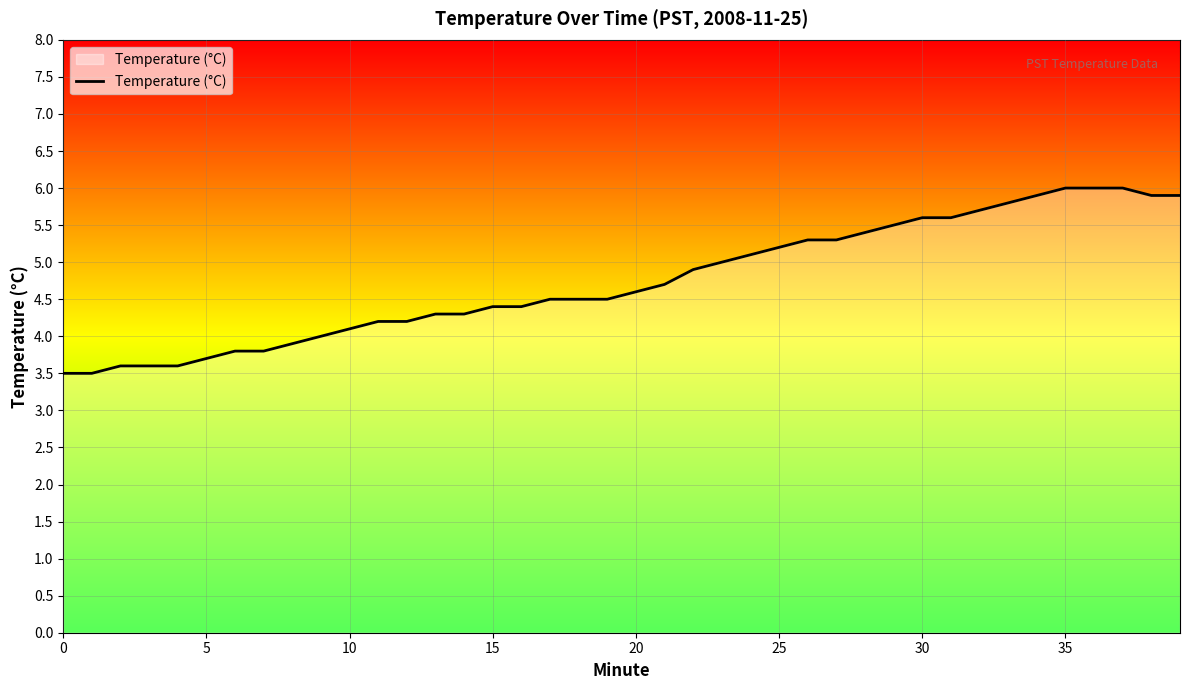

What is the difference between the maximum and minimum values?

2.5